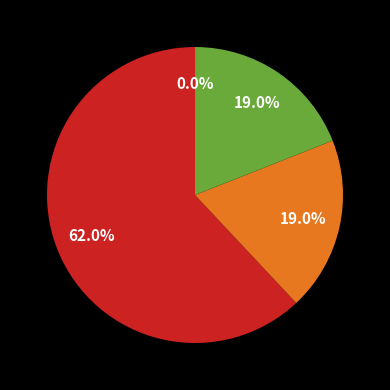

Does any single category account for the majority?

Yes